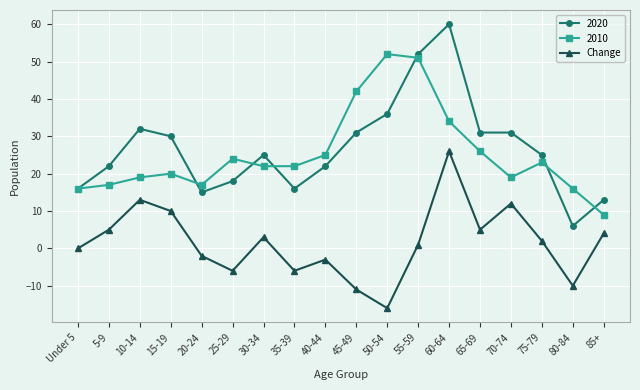

How many distinct data groups are displayed?

3